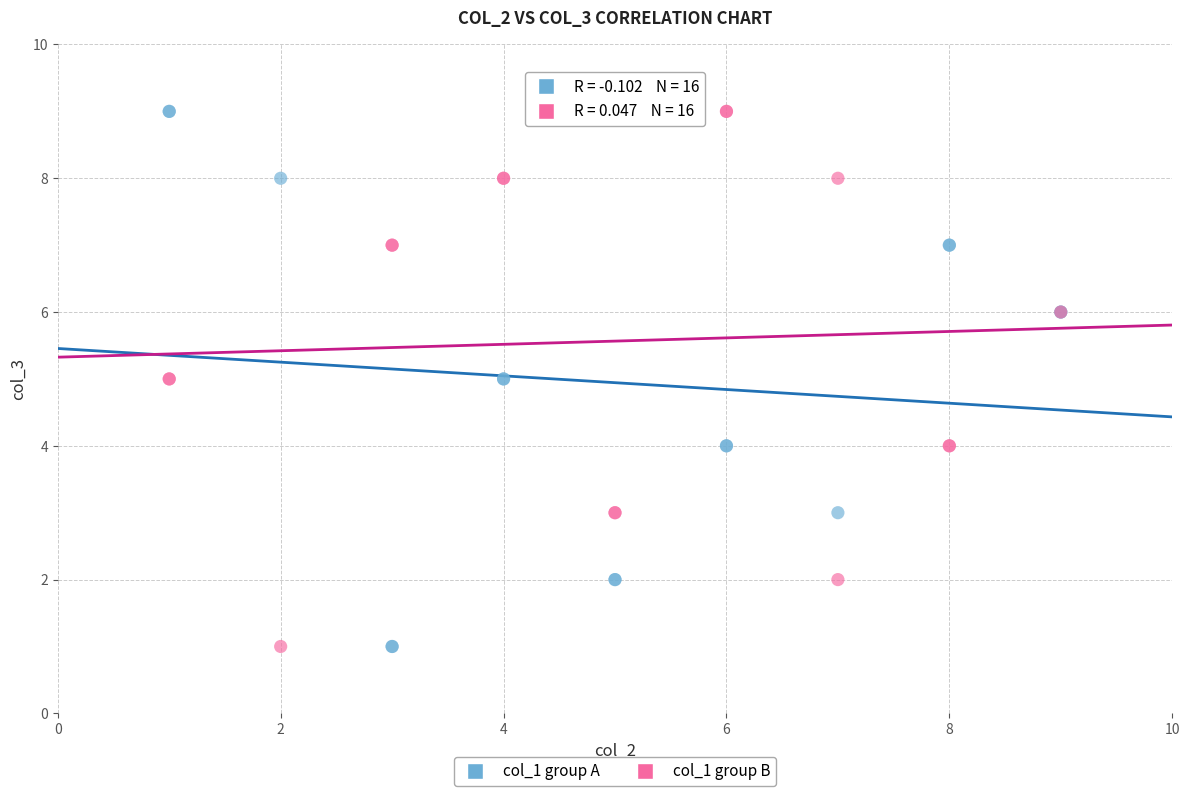

What are all the series names shown in the legend?

col_1 group A, col_1 group B